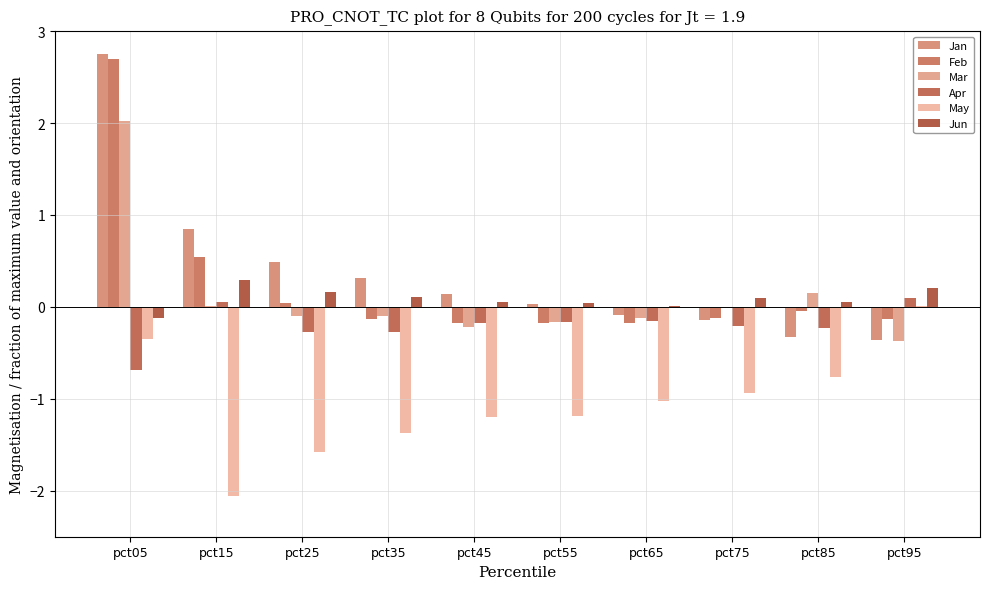

Does the chart contain stacked bars?

No